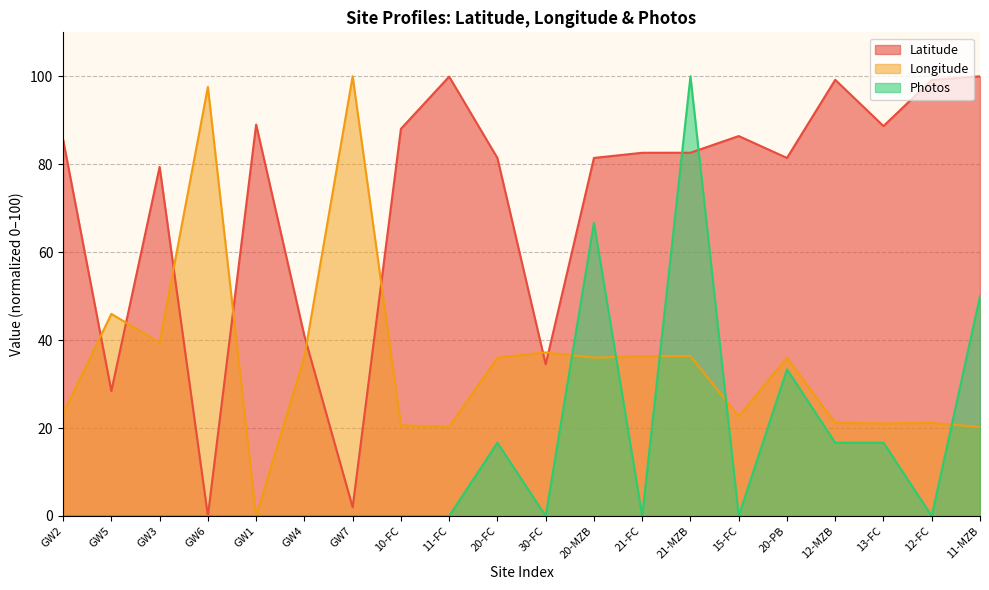

Between GW6 and 21-FC, which series saw the biggest shift?

Latitude